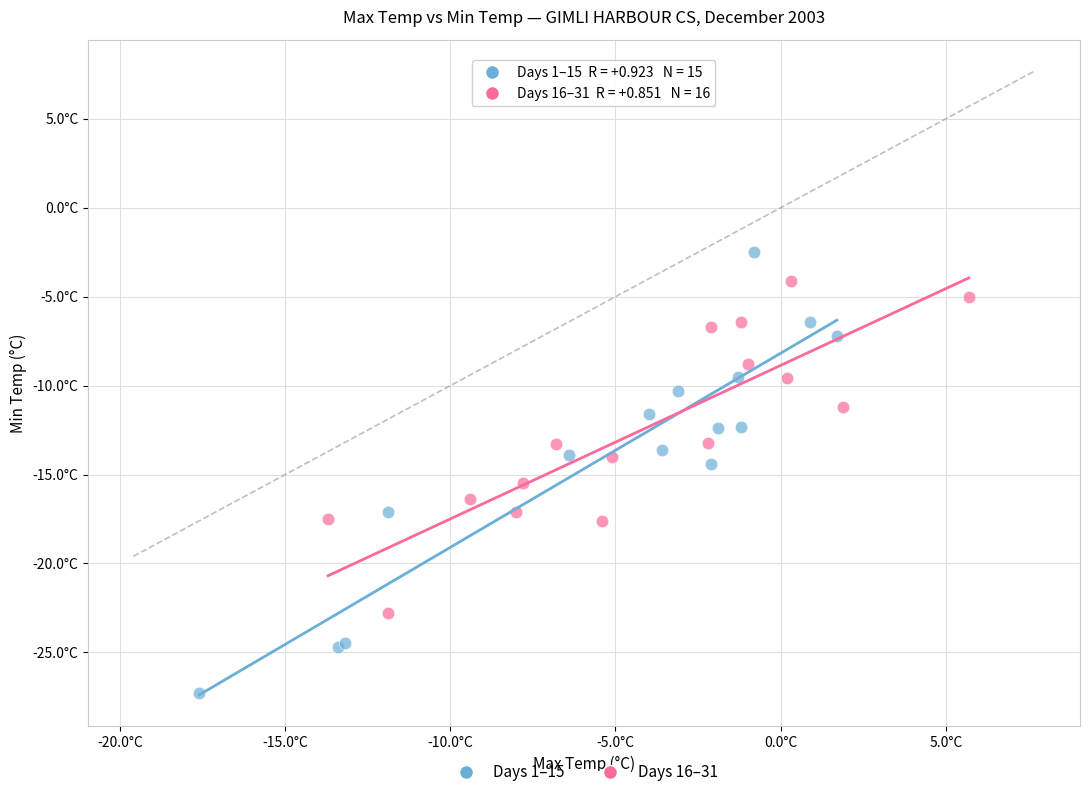

Which series has the largest Y range (max minus min)?

Days 1–15